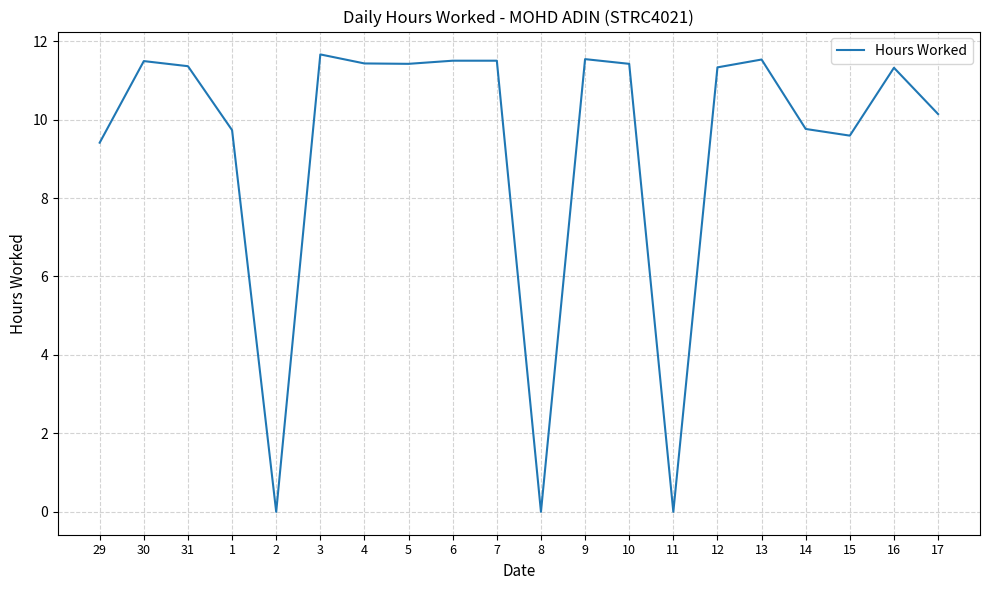

What is the greatest value displayed?

11.7